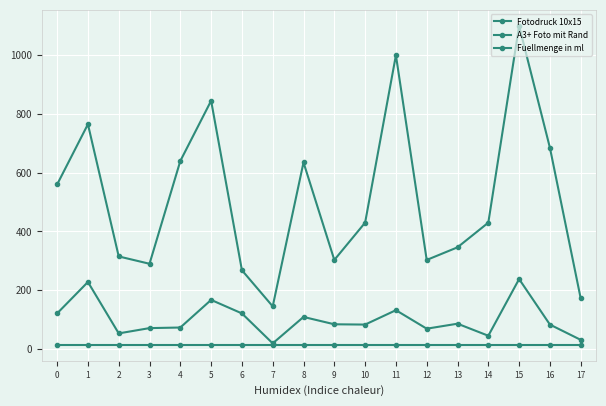

Rank the series by their maximum value, from highest to lowest.

Fotodruck 10x15, A3+ Foto mit Rand, Fuellmenge in ml